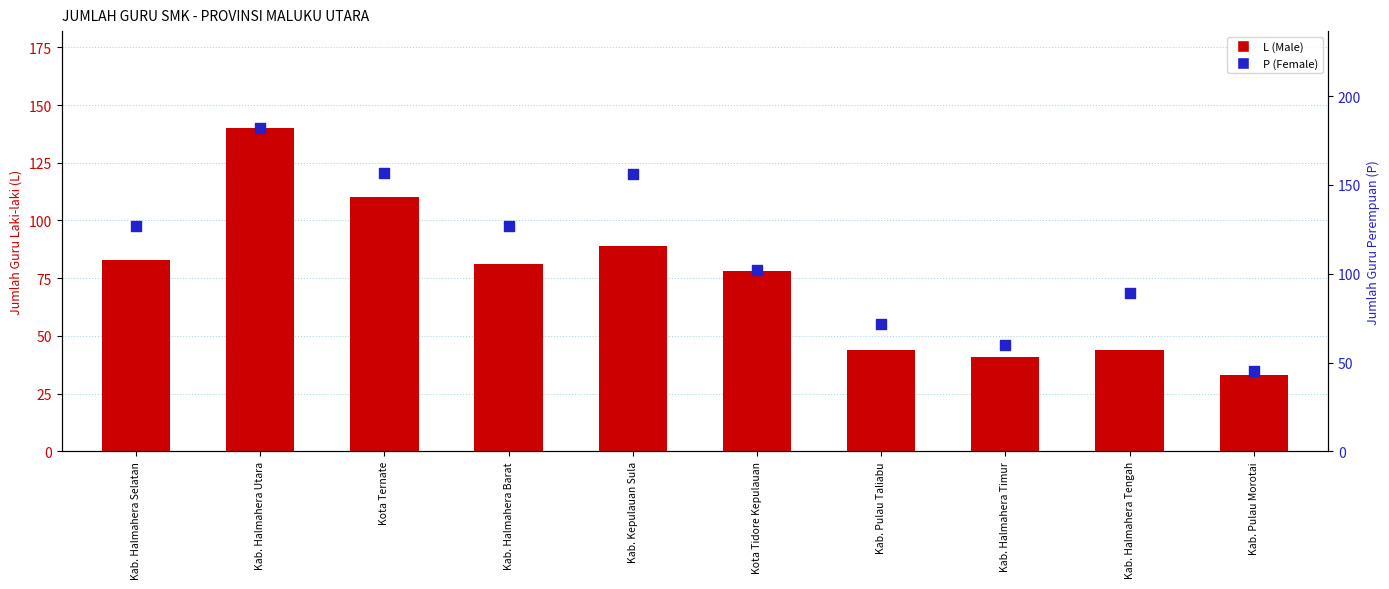

Which series has the largest total across all categories?

P (Female)